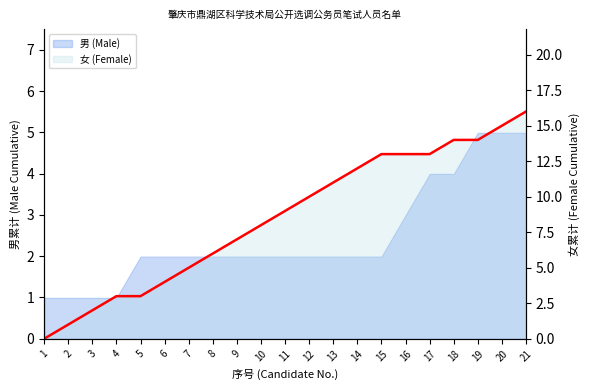

How many lines are shown in the chart?

1